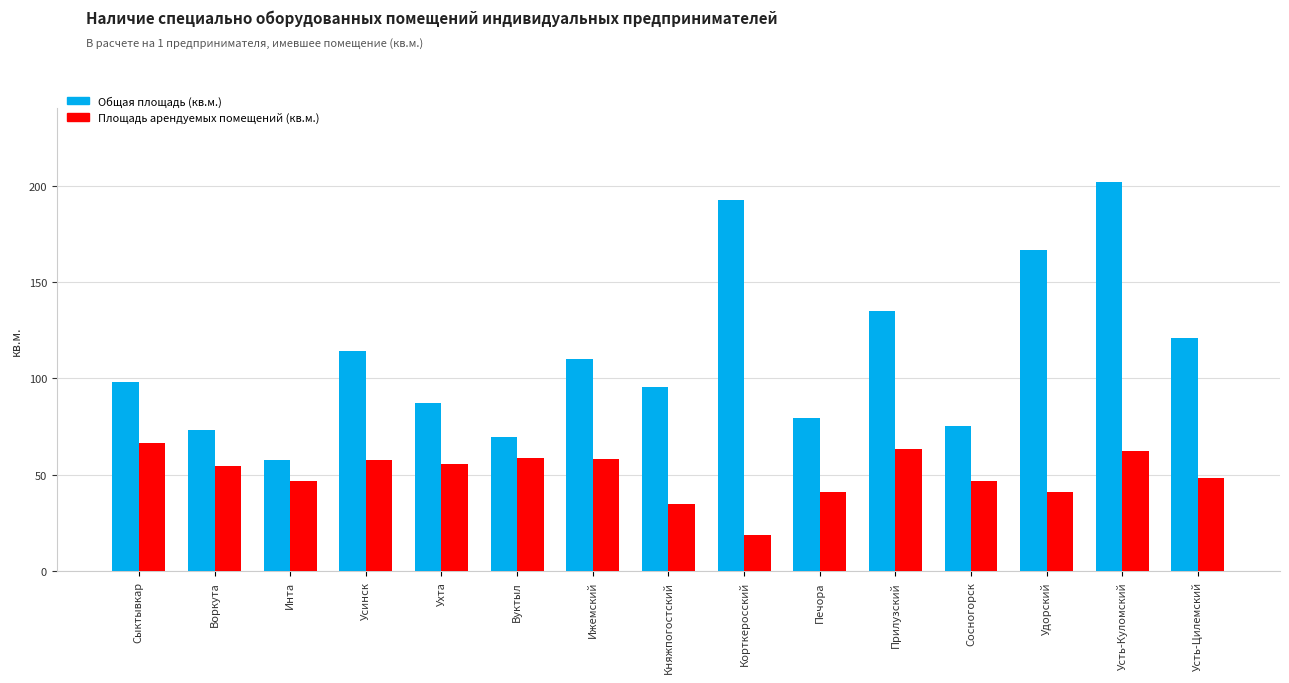

At which category does the chart reach its peak across all series?

Усть-Куломский